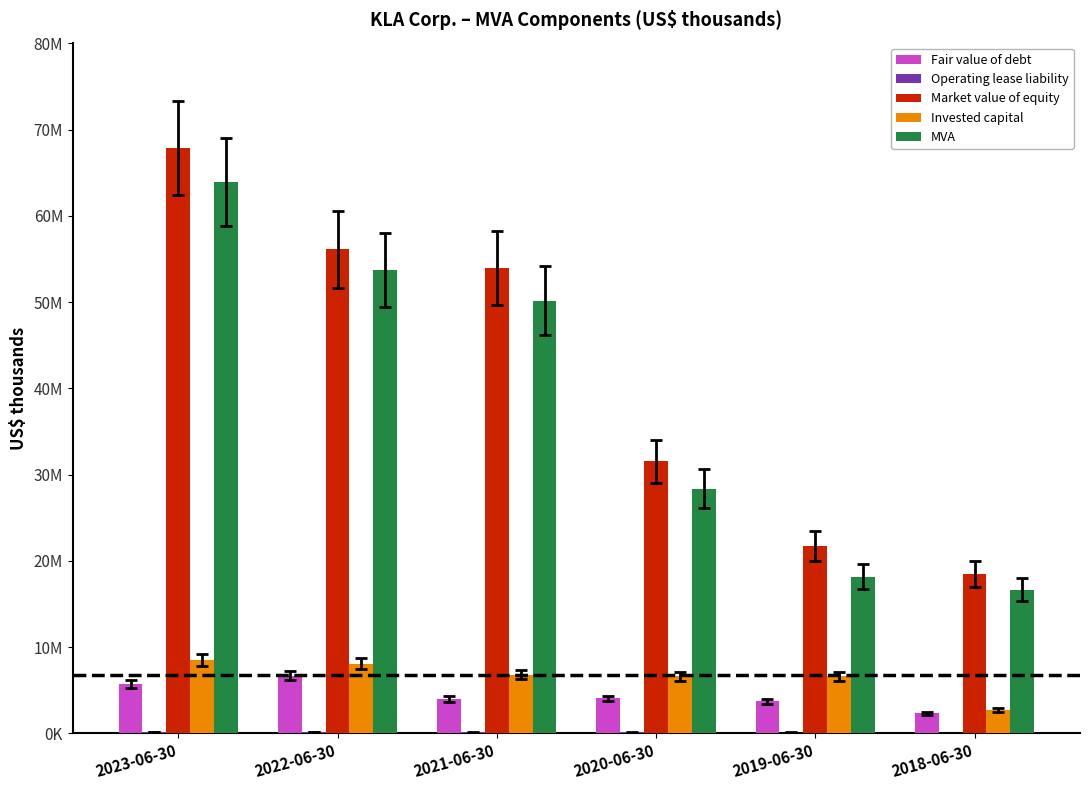

What is the sum of the Invested capital values at 2018-06-30 and 2022-06-30?

10766067